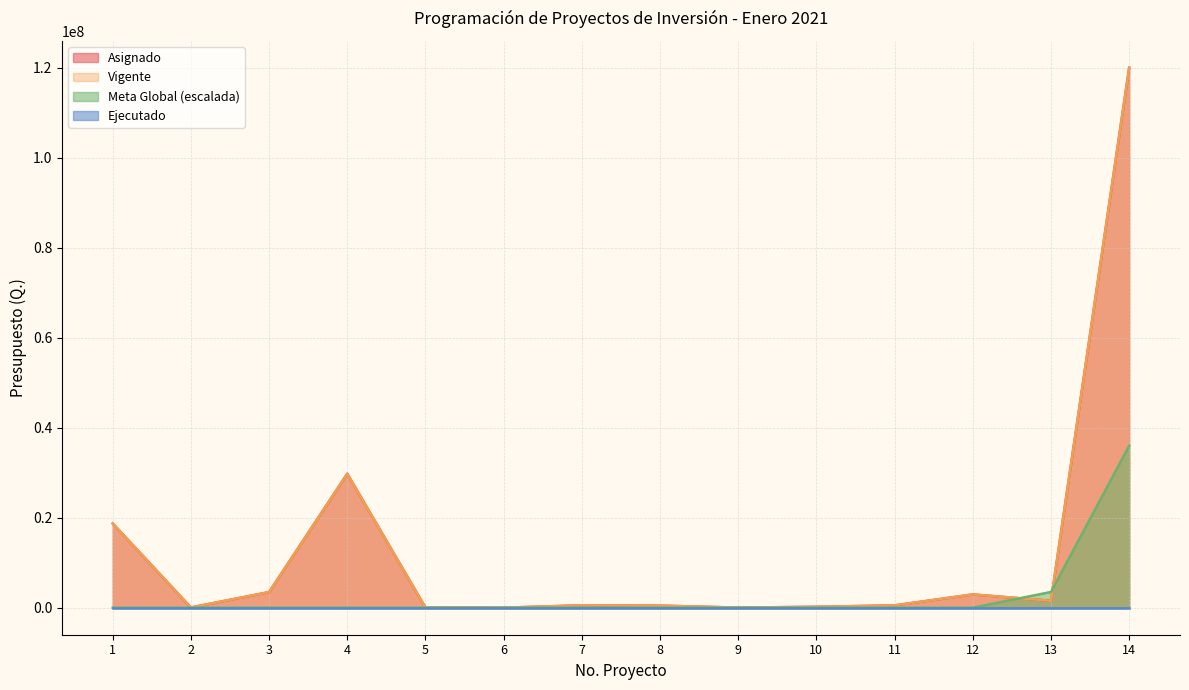

What is the total value across all series at 4?

59551362.6